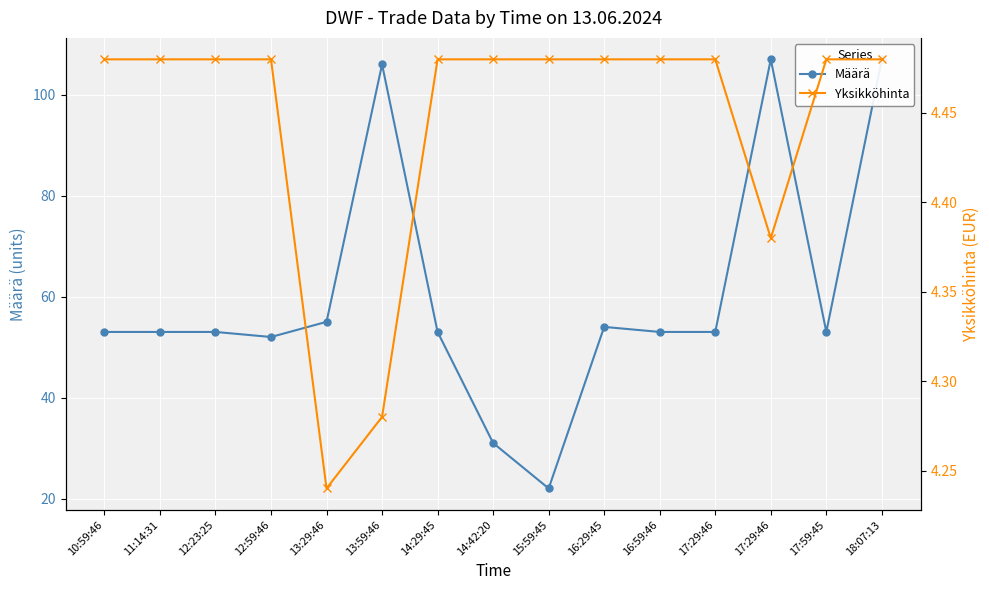

What are all the series names shown in the legend?

Määrä, Yksikköhinta